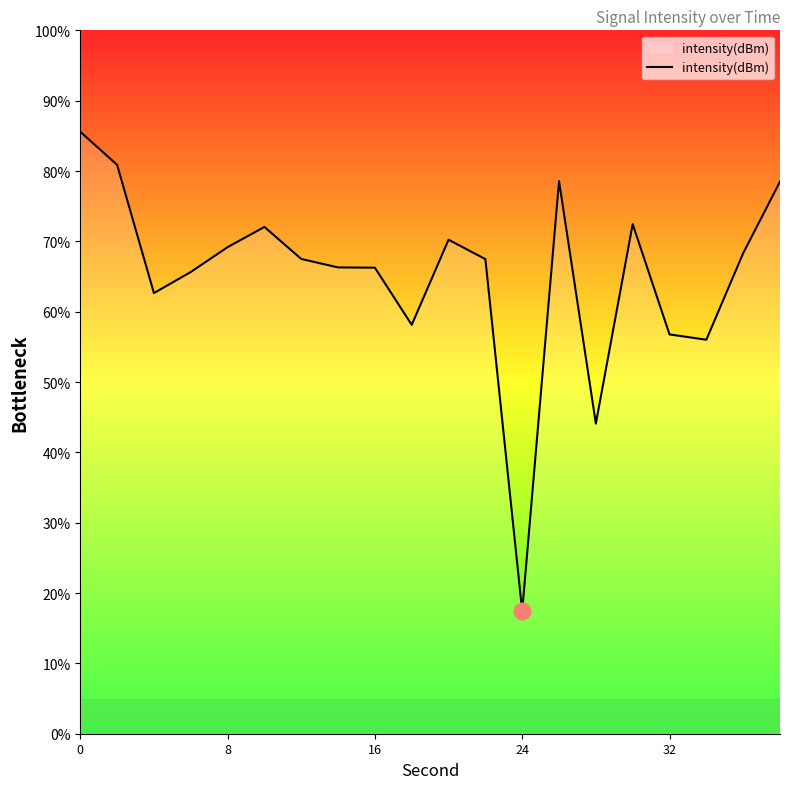

What is the greatest value displayed?

85.6